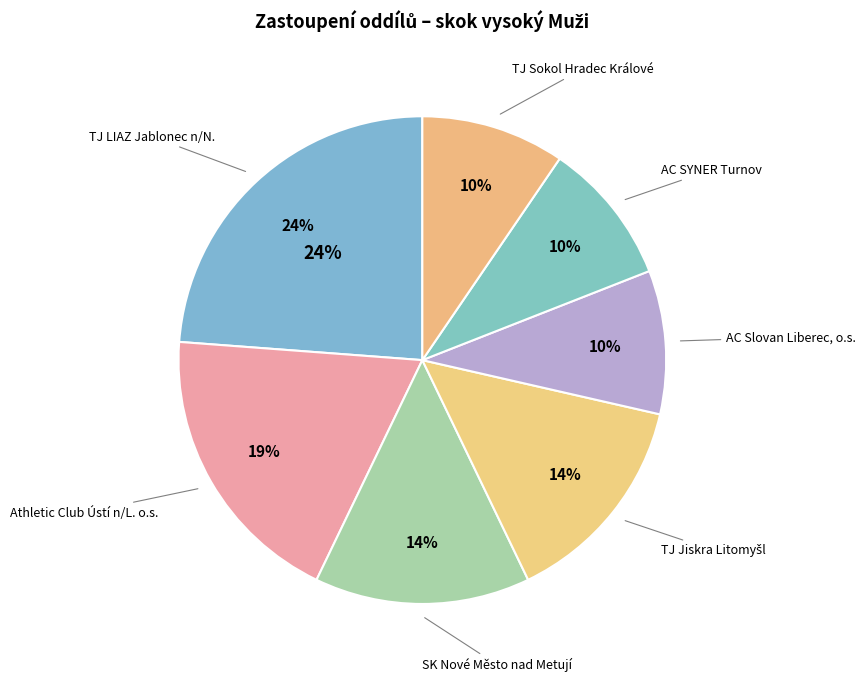

To the nearest percent, what is the combined percentage of TJ Jiskra Litomyšl and AC SYNER Turnov?

24%